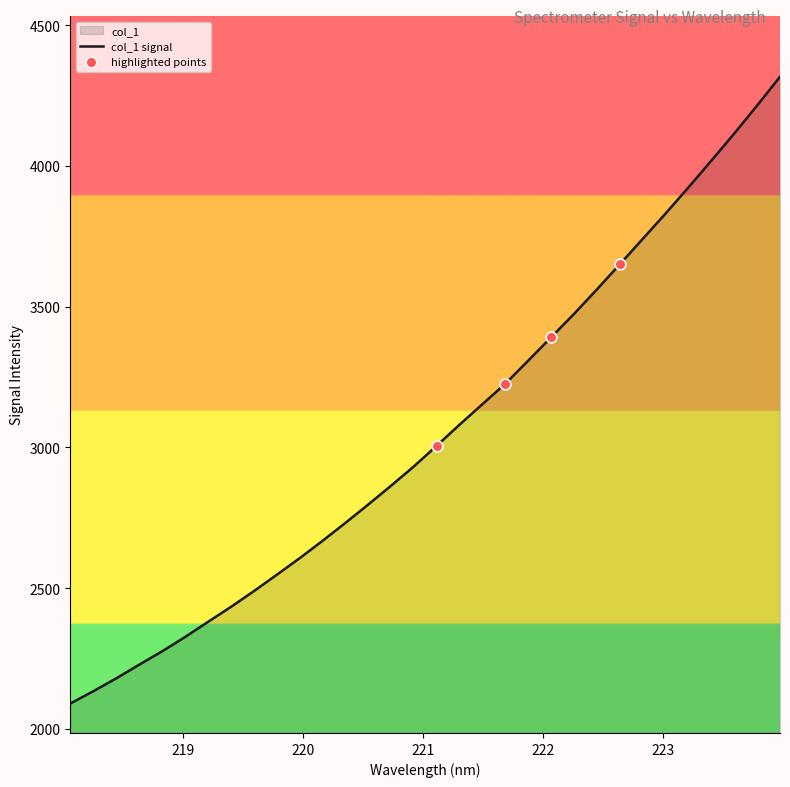

What is the change in value from 218.0596 to 218.6332?

+137.7